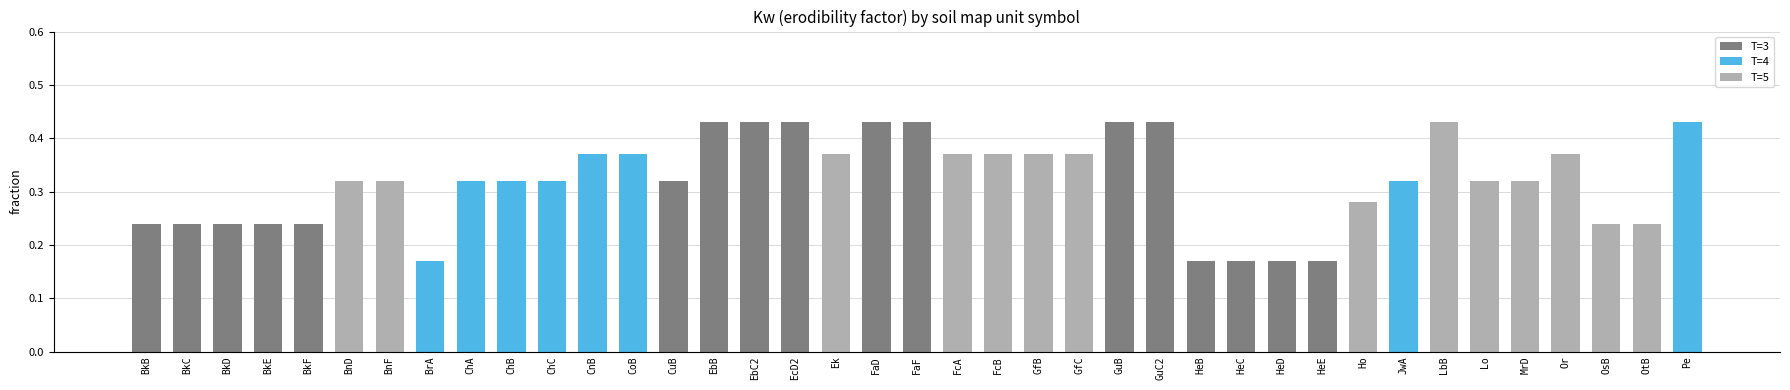

What position from the left is EbC2?

16